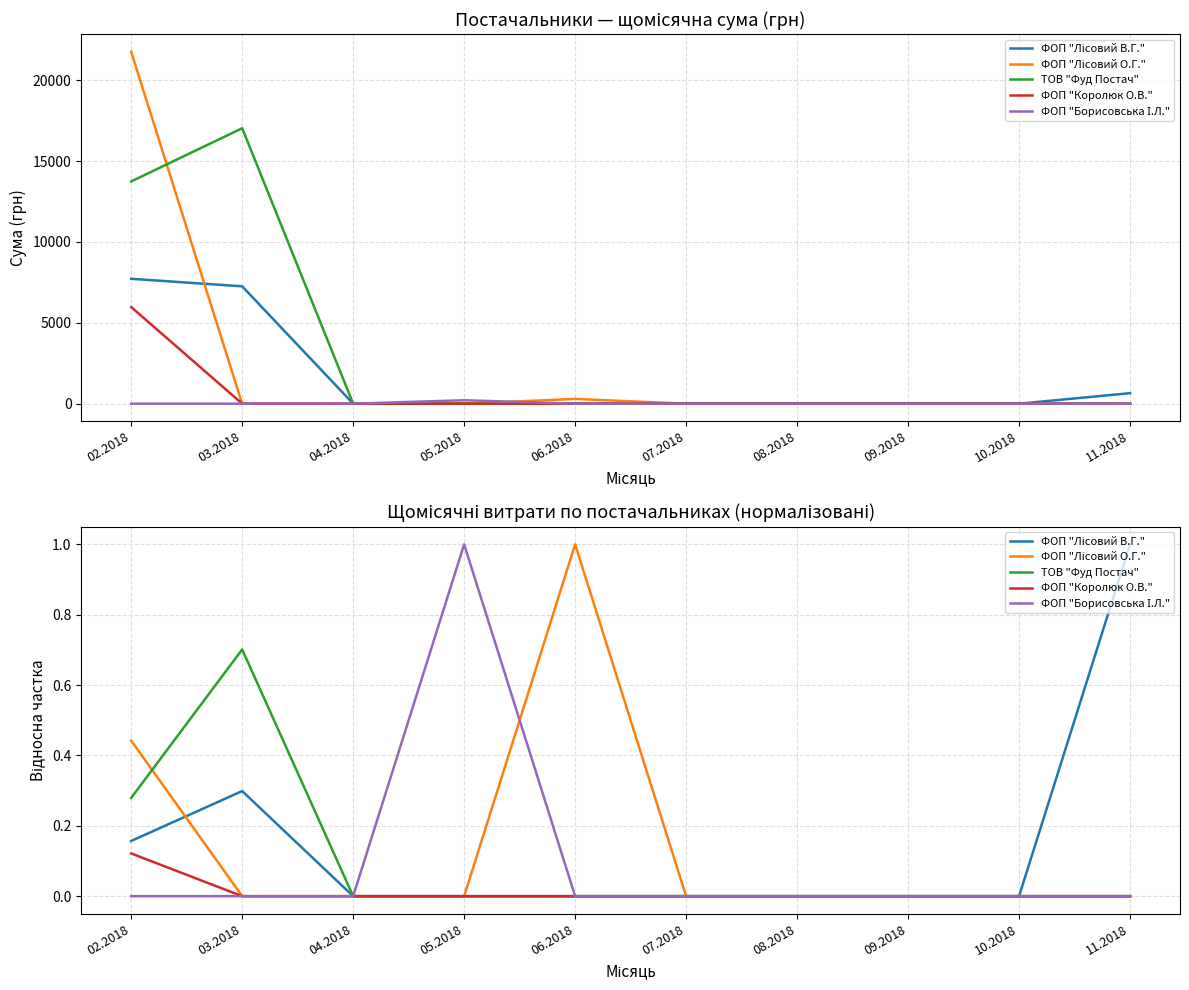

Rank the categories by ТОВ "Фуд Постач" value from highest to lowest.

03.2018, 02.2018, 04.2018, 05.2018, 06.2018, 07.2018, 08.2018, 09.2018, 10.2018, 11.2018